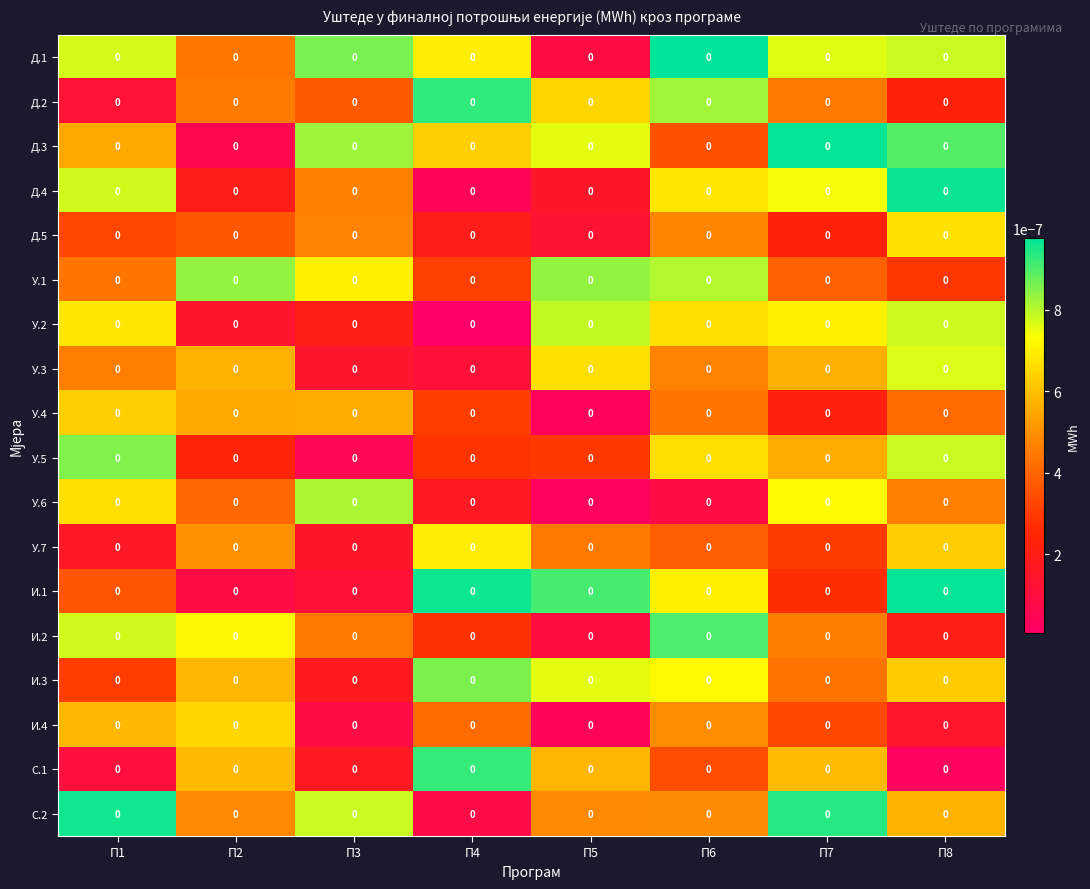

Which category has the lowest value in the С.1 series?

П8